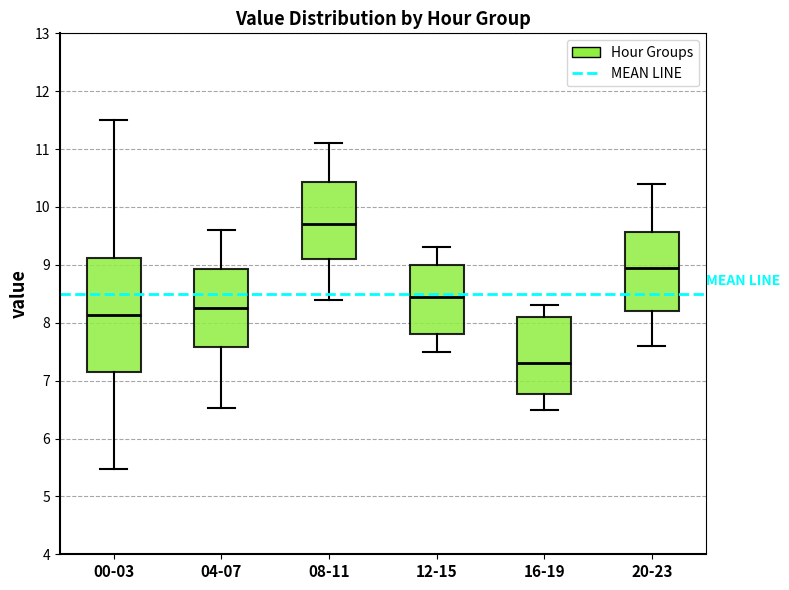

Reading left to right, read every box against the y-axis: the position of its median line, the range the box covers, and the ends of its whiskers. The values are not printed on the chart, so give them approximately, as read against the axis.

00-03: median 8.1, box 7.1 to 9.1, whiskers 5.5 to 11.5
04-07: median 8.3, box 7.6 to 8.9, whiskers 6.5 to 9.6
08-11: median 9.7, box 9.1 to 10.4, whiskers 8.4 to 11.1
12-15: median 8.5, box 7.8 to 9.0, whiskers 7.5 to 9.3
16-19: median 7.3, box 6.8 to 8.1, whiskers 6.5 to 8.3
20-23: median 9.0, box 8.2 to 9.6, whiskers 7.6 to 10.4